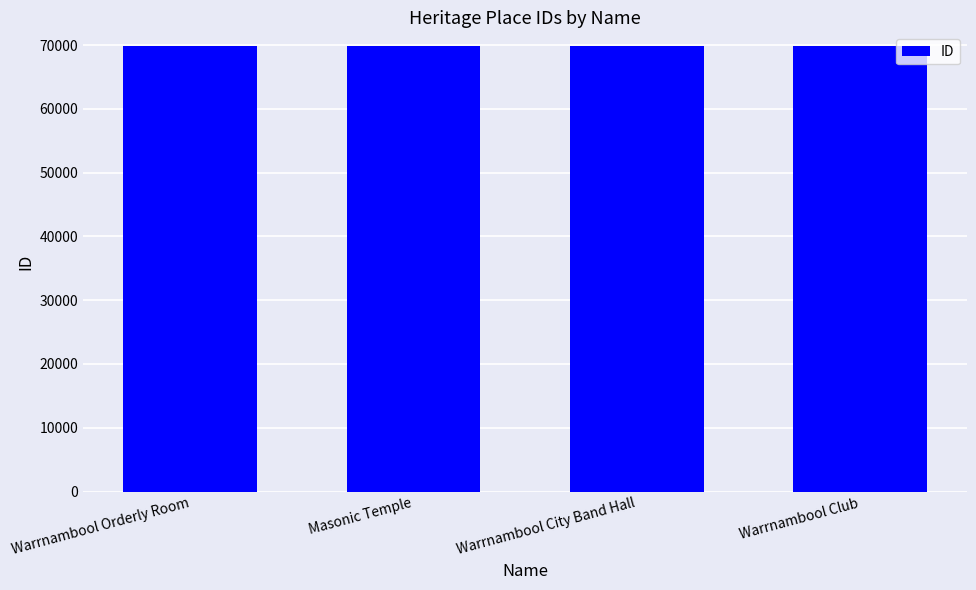

What value does the data have at Warrnambool Club?

69899